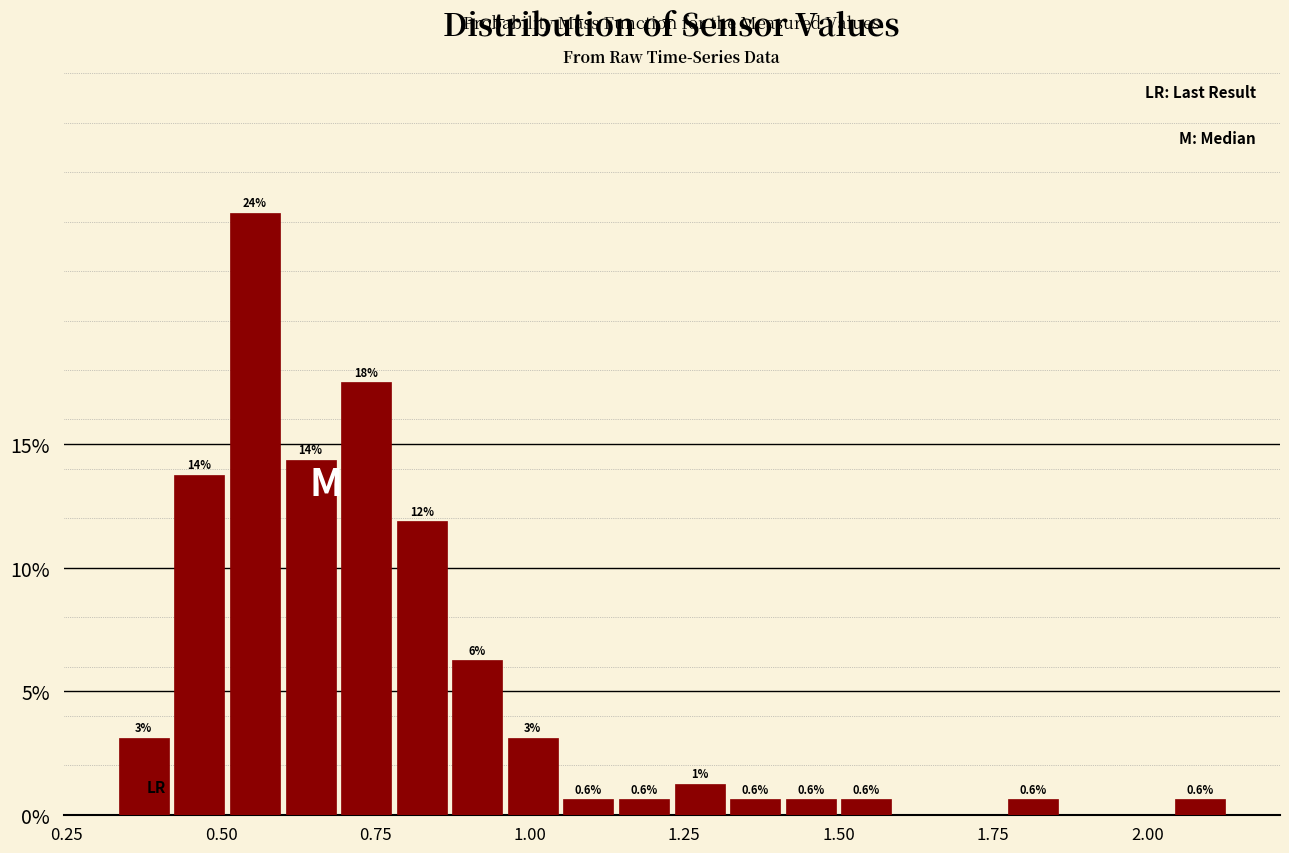

Read against the x-axis, roughly where is the centre of the tallest bar?

0.55